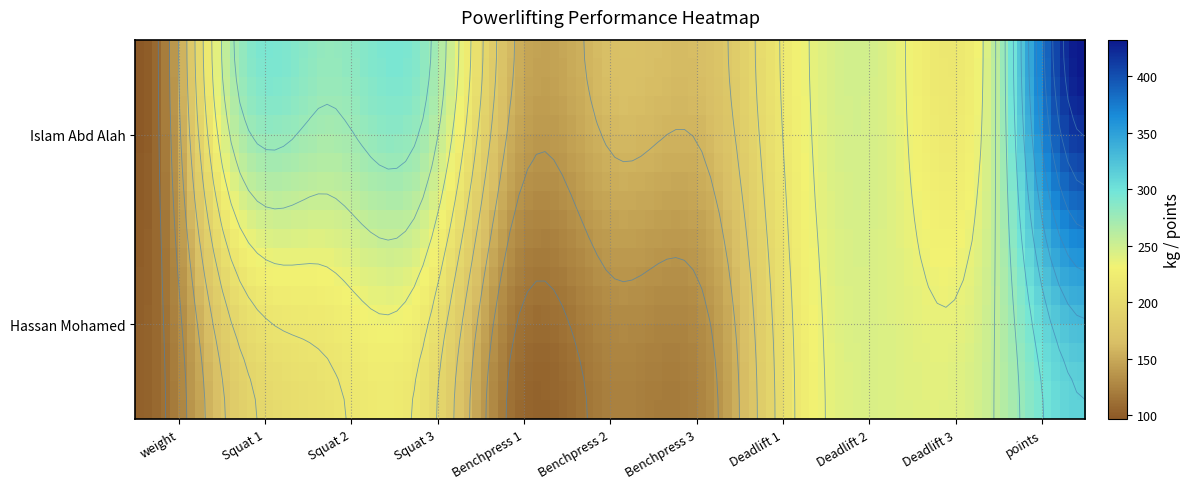

Which category has the lowest value across all series?

weight